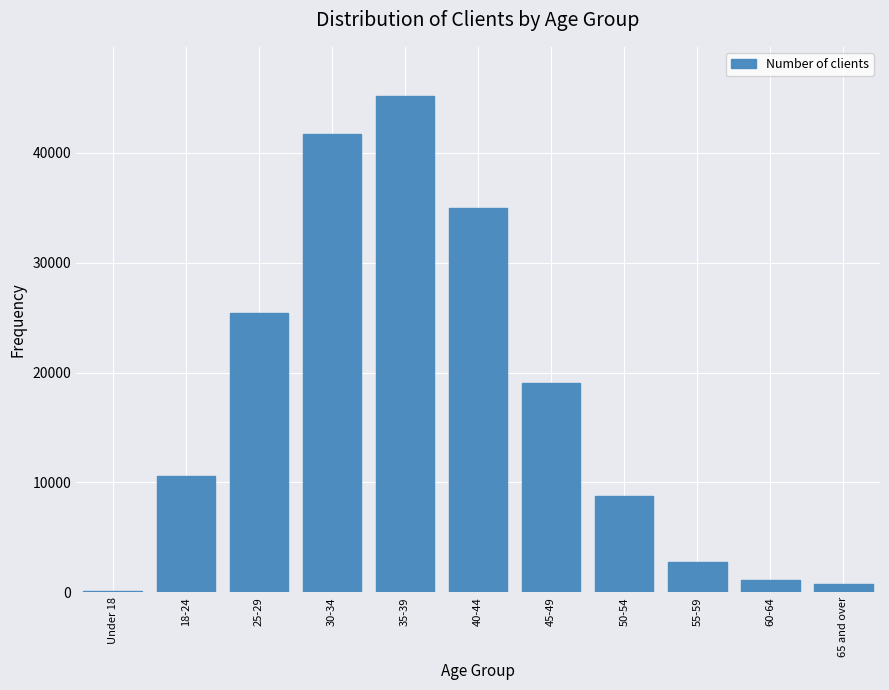

Reading right to left, extract all data points from this chart.

65 and over=715	60-64=1080	55-59=2770	50-54=8745	45-49=19070	40-44=34955	35-39=45125	30-34=41705	25-29=25380	18-24=10585	Under 18=100